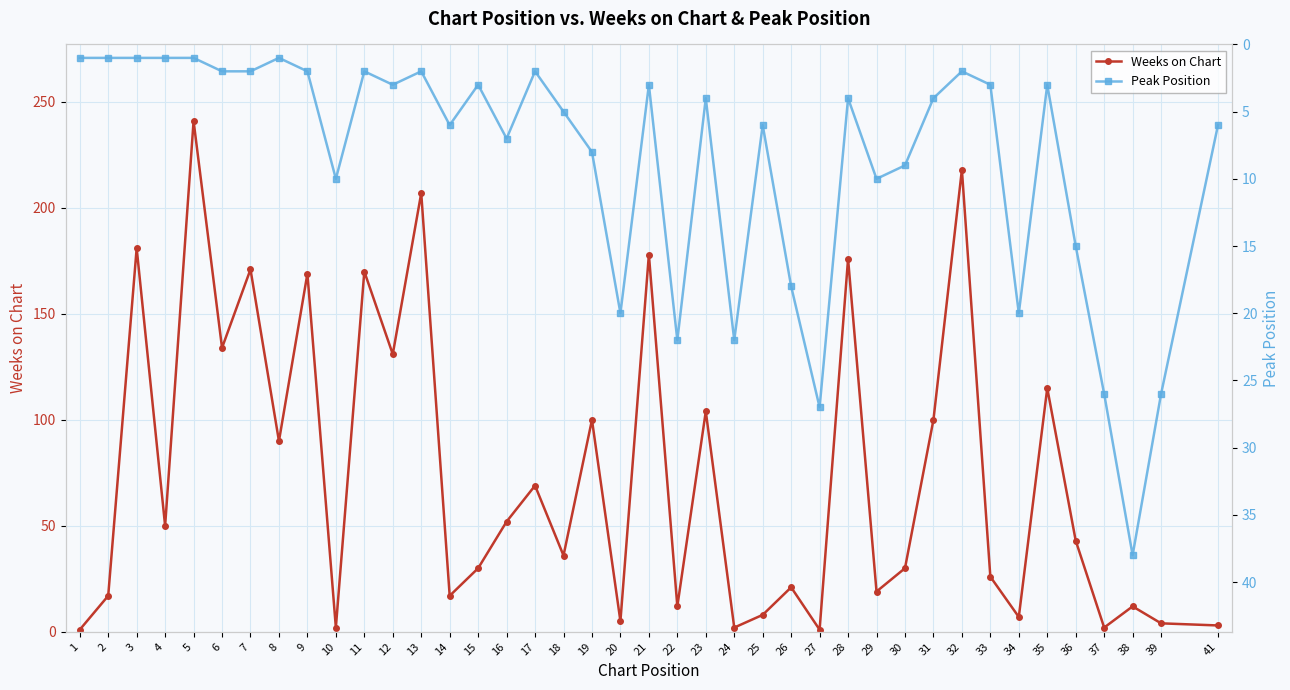

At which label does Peak Position reach its minimum?

1